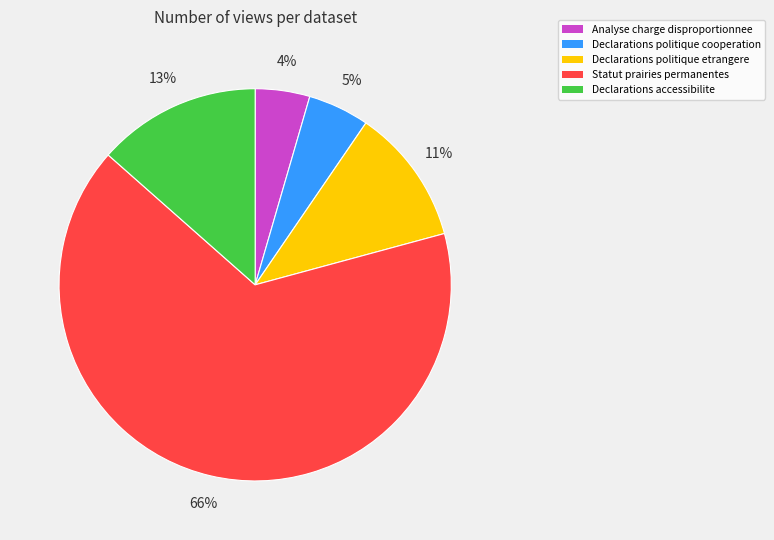

To the nearest percent, what is the average slice percentage?

20%